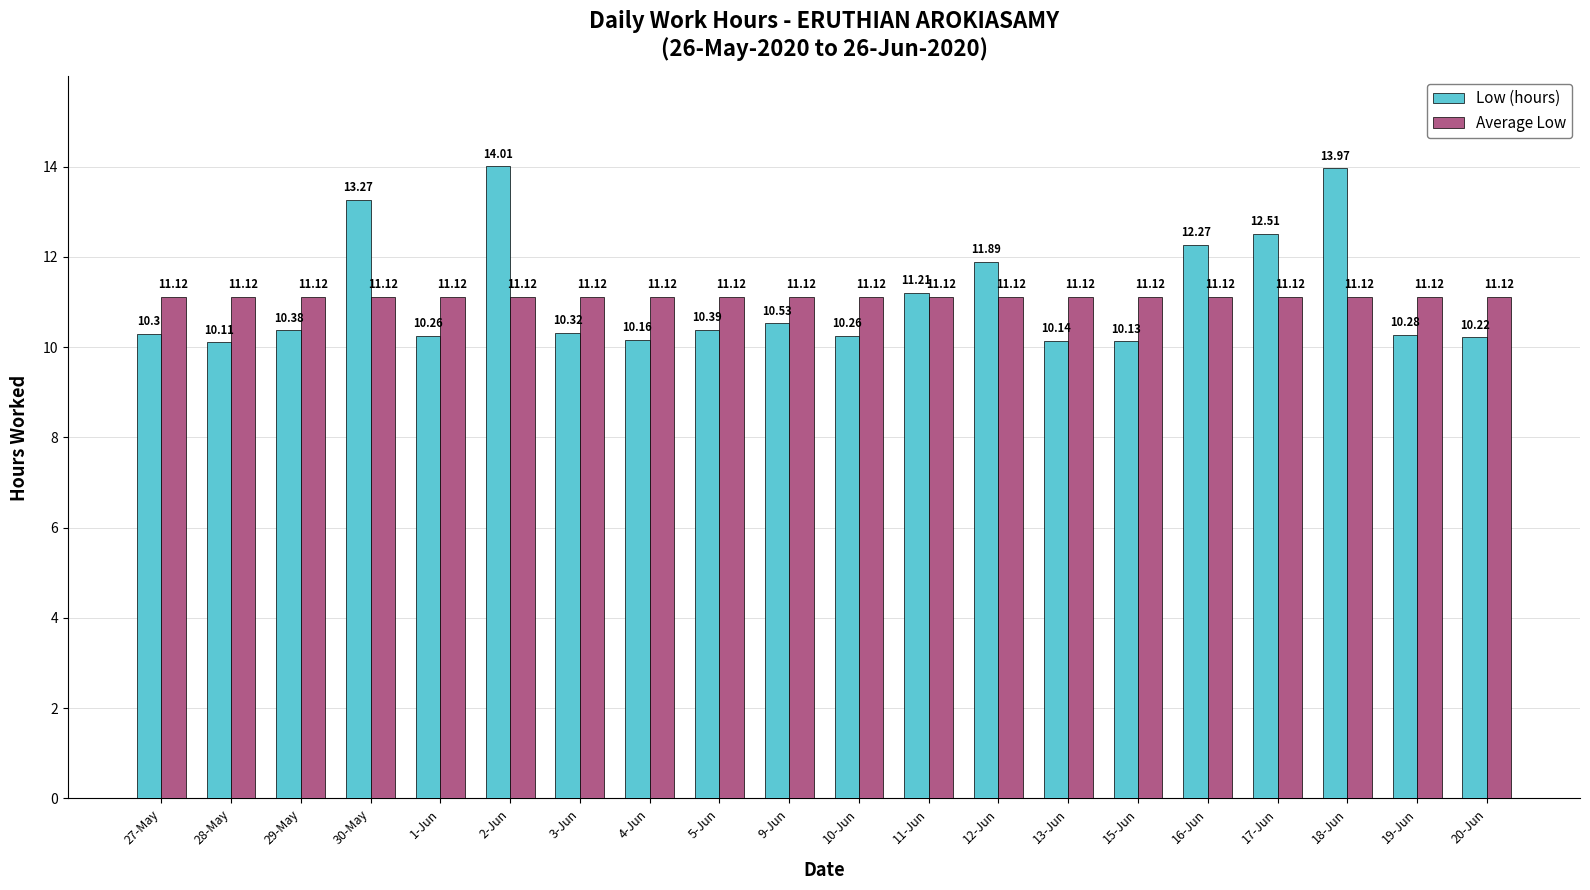

What is the label of the 16th bar from the right?

1-Jun